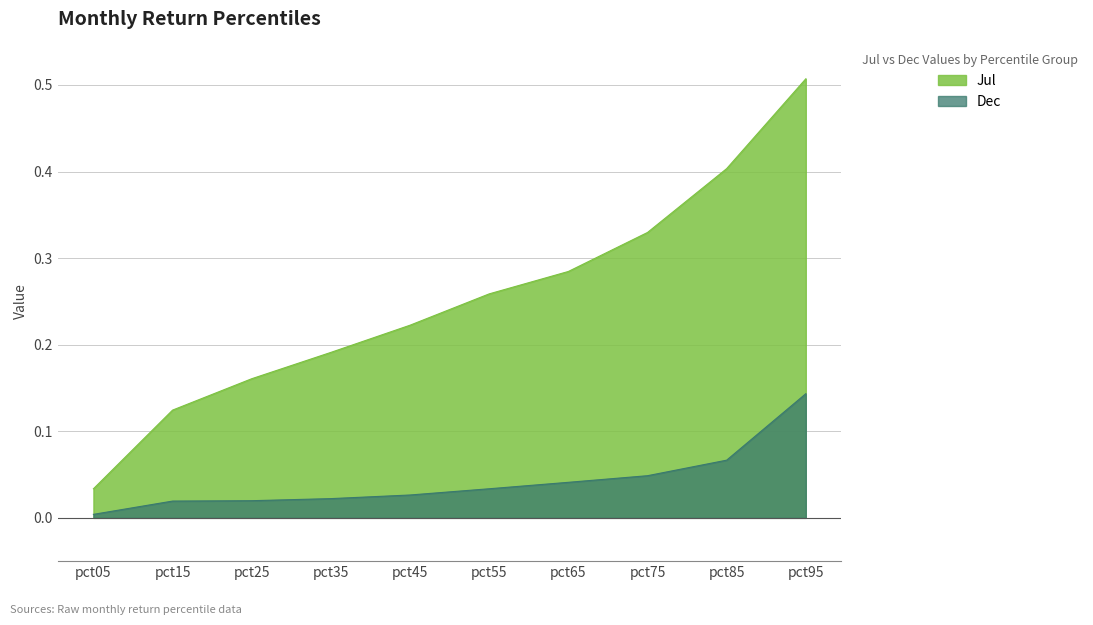

What is the approximate value of Jul at pct75?

0.3